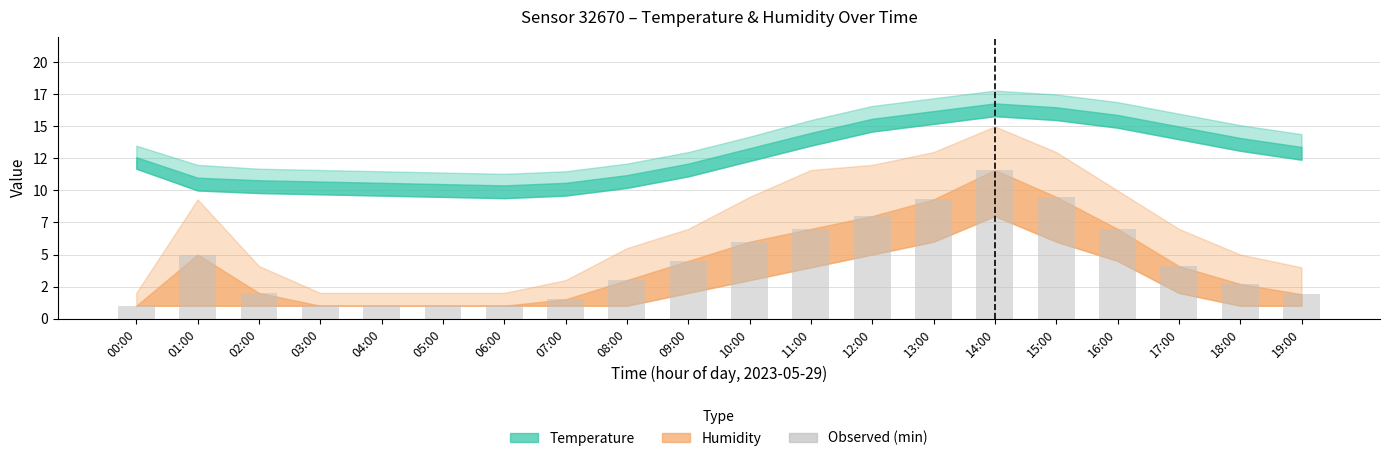

Which has a higher value, 04:00 or 06:00?

04:00